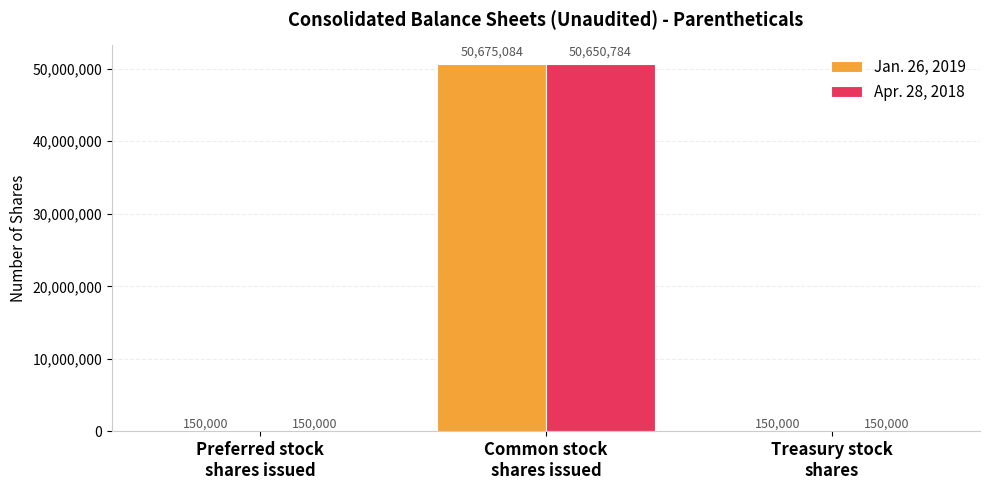

How many Jan. 26, 2019 values are between 150000 and 50675084?

3